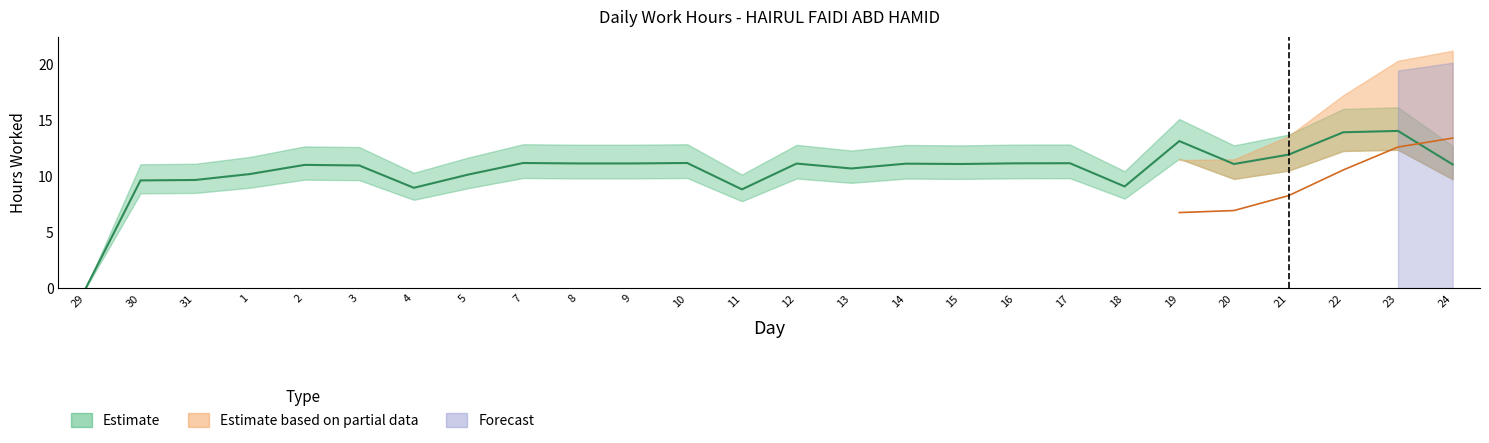

What position from the right is 1?

23